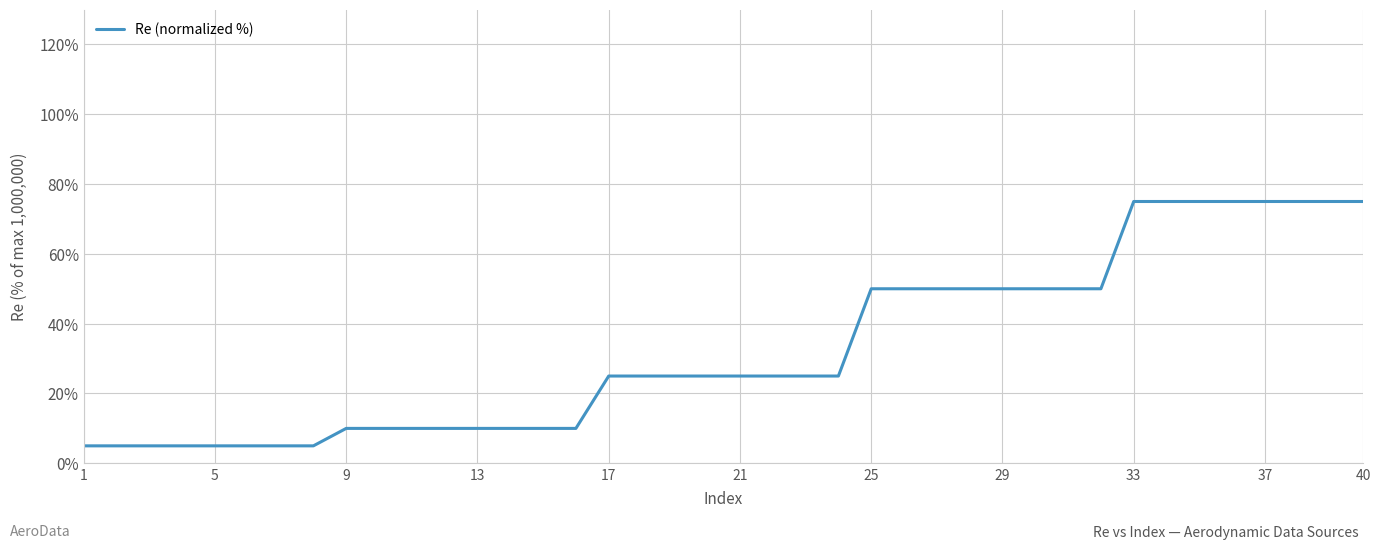

What is the smallest value displayed?

5